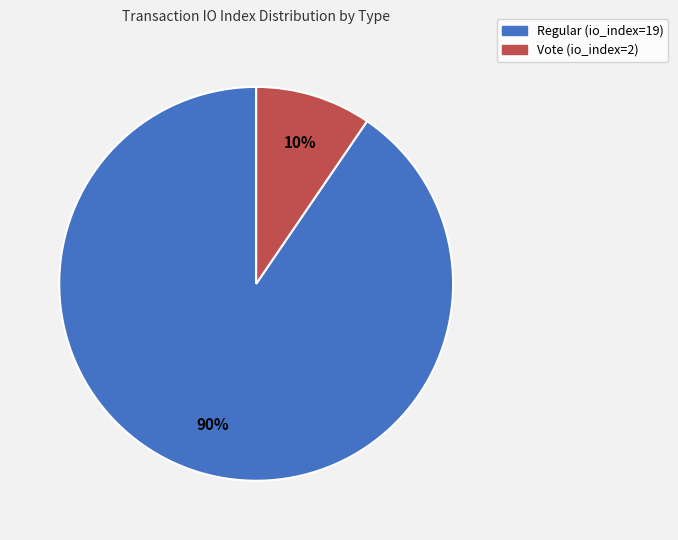

Does any single category account for the majority?

Yes